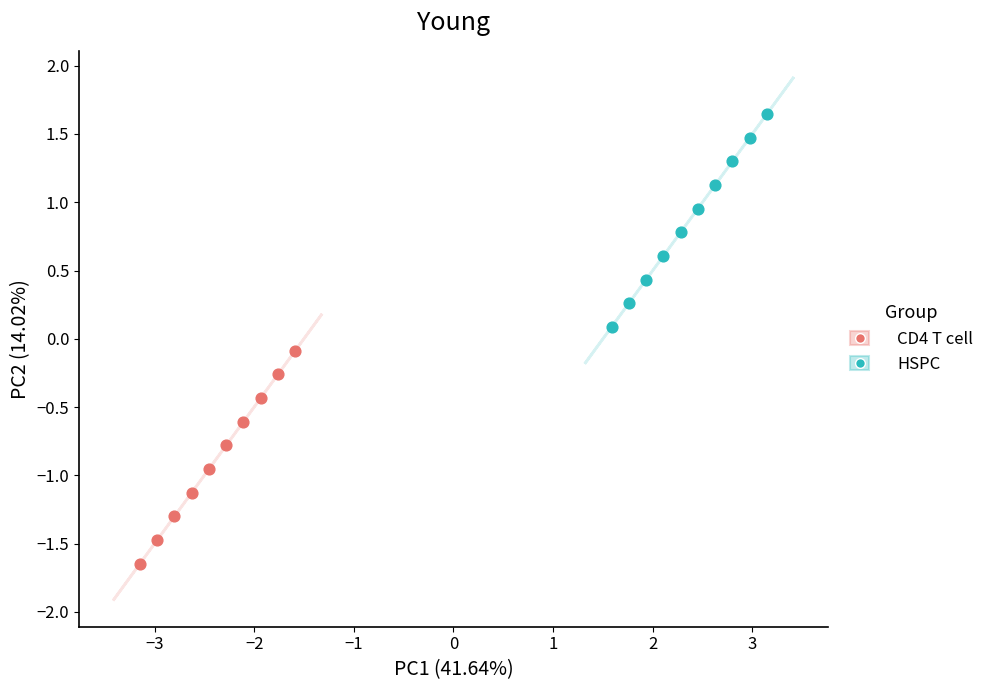

Which series contains the lowest Y value?

CD4 T cell